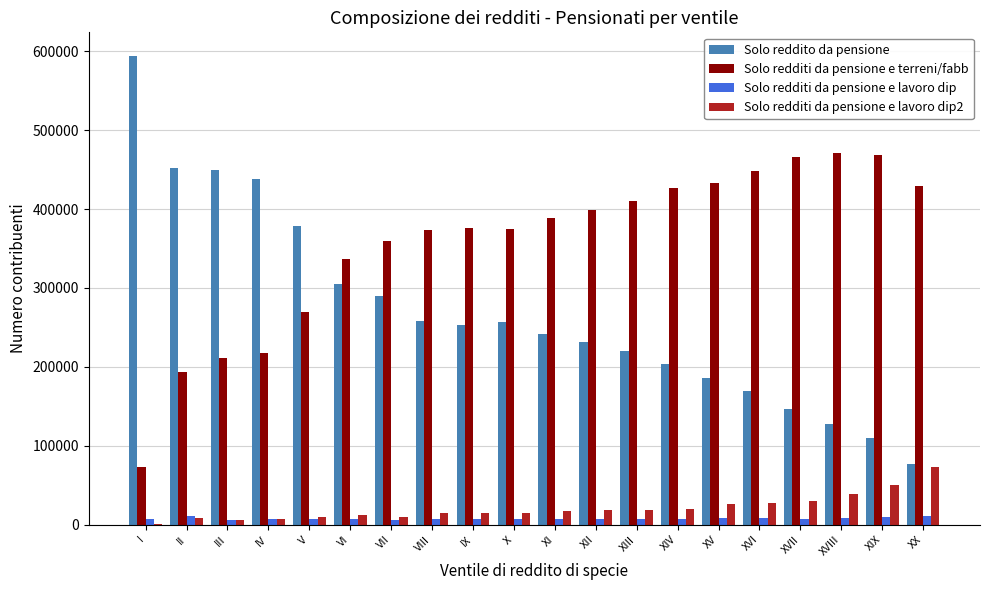

What is the greatest value displayed?

594176